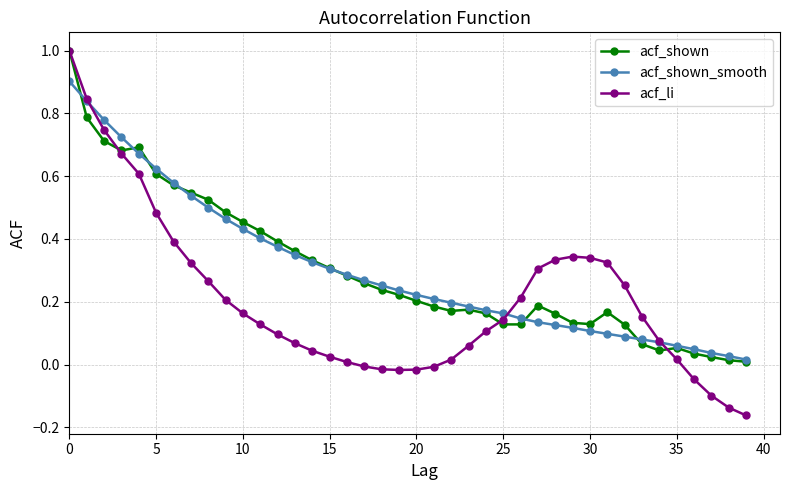

Does the chart display data point markers on the line(s)?

Yes